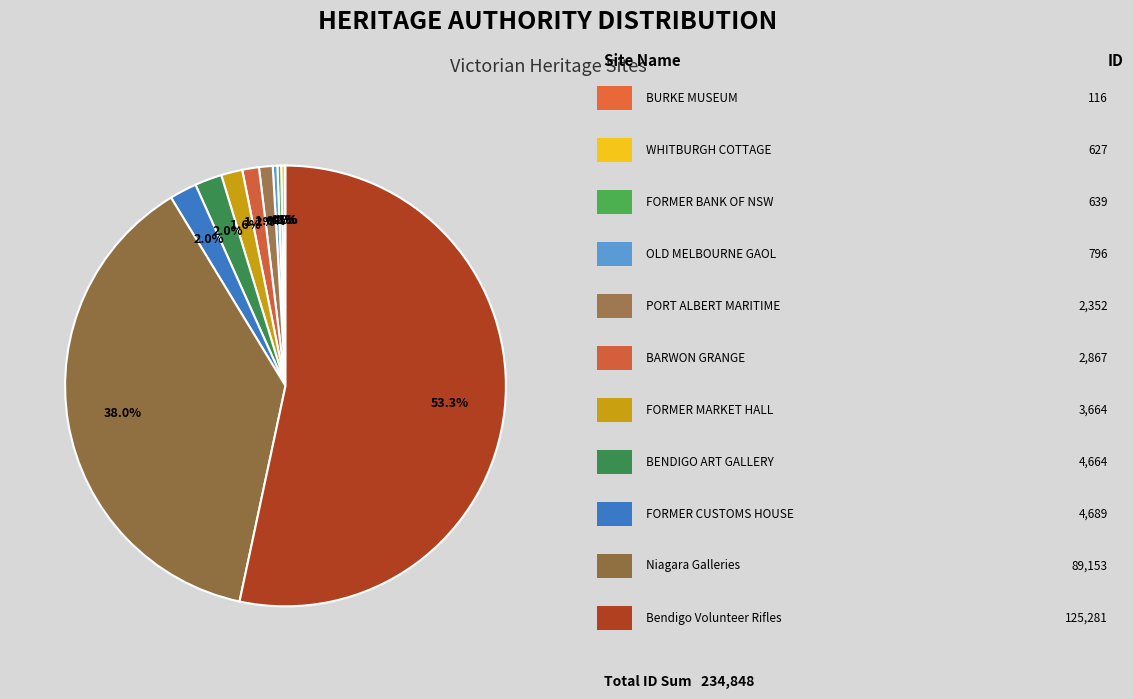

What is the change in value from FORMER BANK OF NSW AND RESIDENCE to FORMER MARKET HALL AND ROYAL OAKS?

+3025